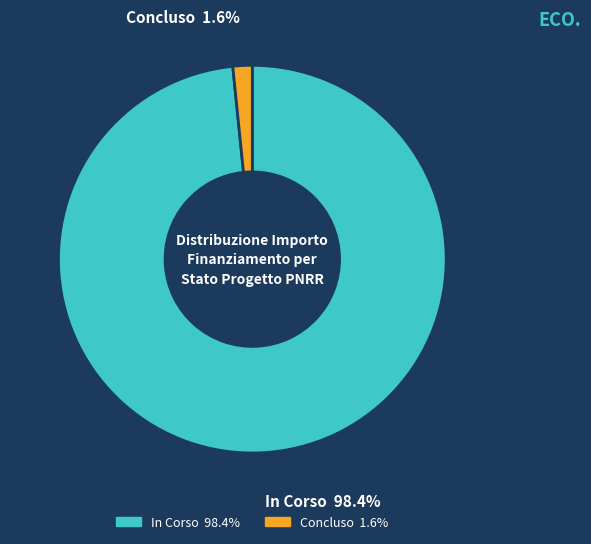

Combined, do Concluso and In Corso account for over 50%?

Yes